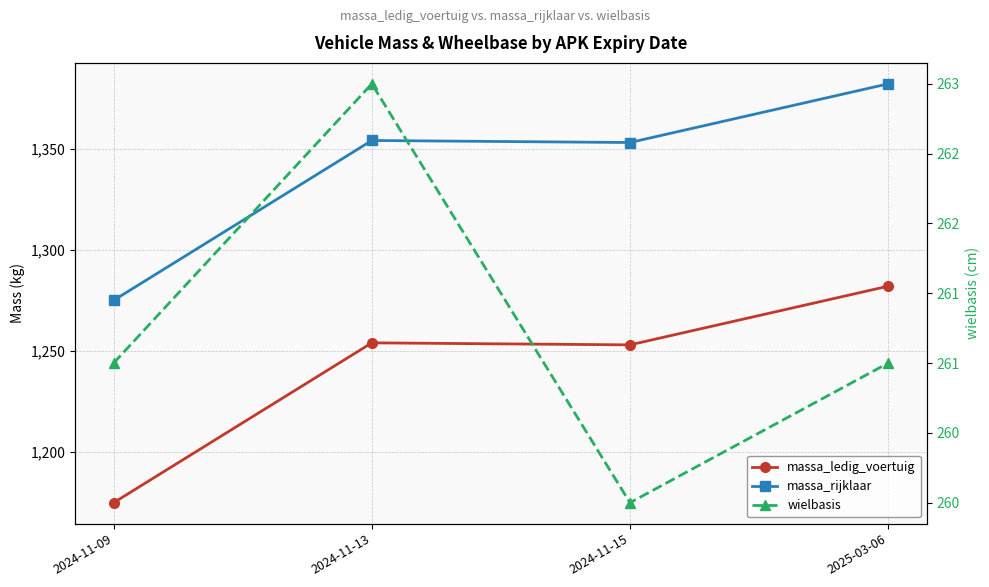

At which label is wielbasis closest to 261?

2024-11-09